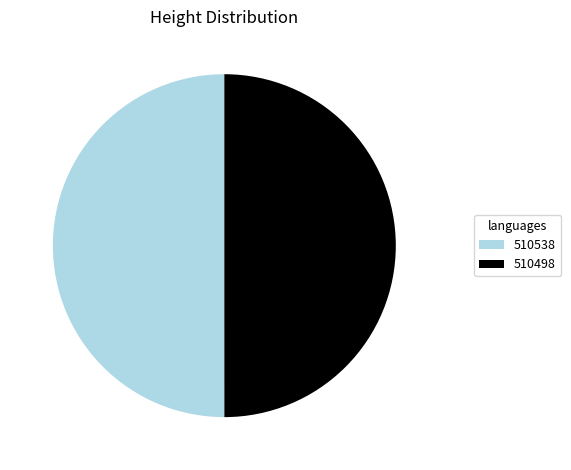

Combined, do 510538 and 510498 account for over 50%?

Yes